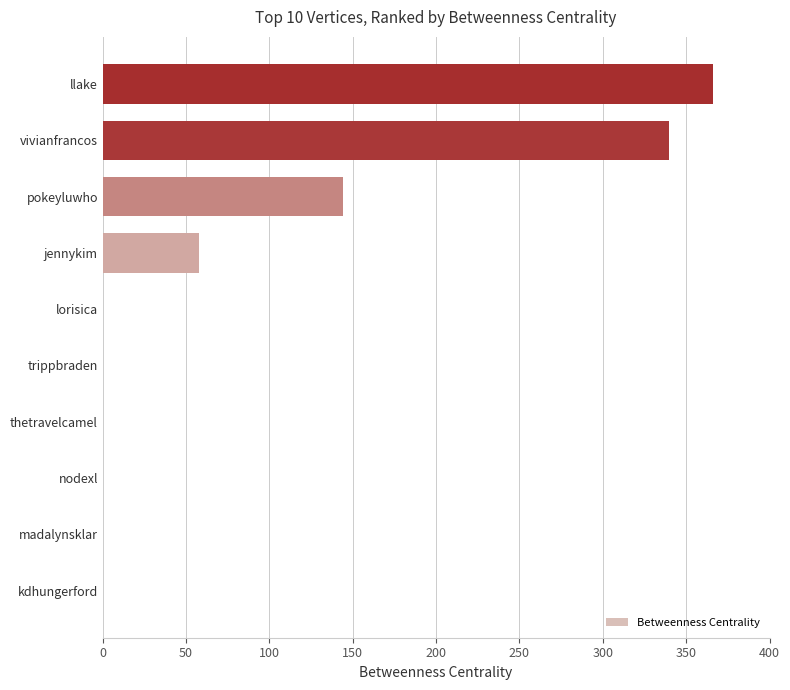

What is the sum of all values?

908